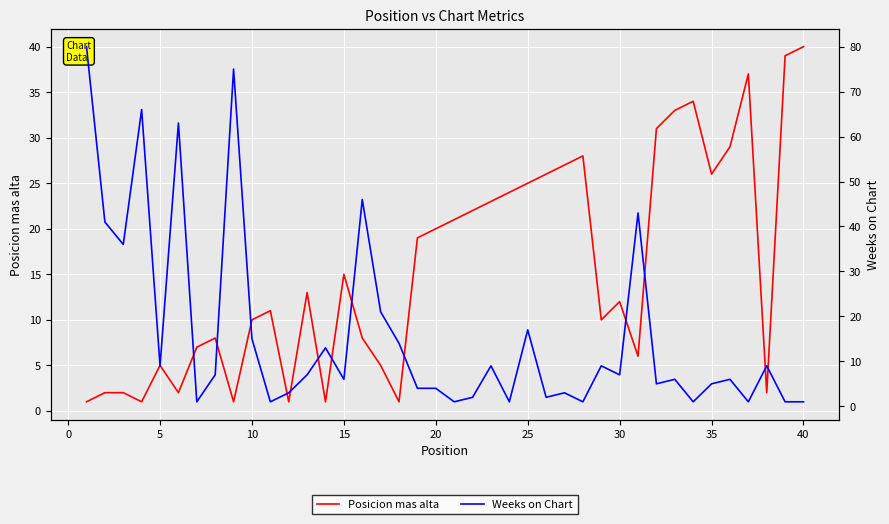

Reading left to right, extract all data points from this chart.

Posicion mas alta: 1	2	2	1	5	2	7	8	1	10	11	1	13	1	15	8	5	1	19	20	21	22	23	24	25	26	27	28	10	12	6	31	33	34	26	29	37	2	39	40
Weeks on Chart: 80	41	36	66	9	63	1	7	75	15	1	3	7	13	6	46	21	14	4	4	1	2	9	1	17	2	3	1	9	7	43	5	6	1	5	6	1	9	1	1